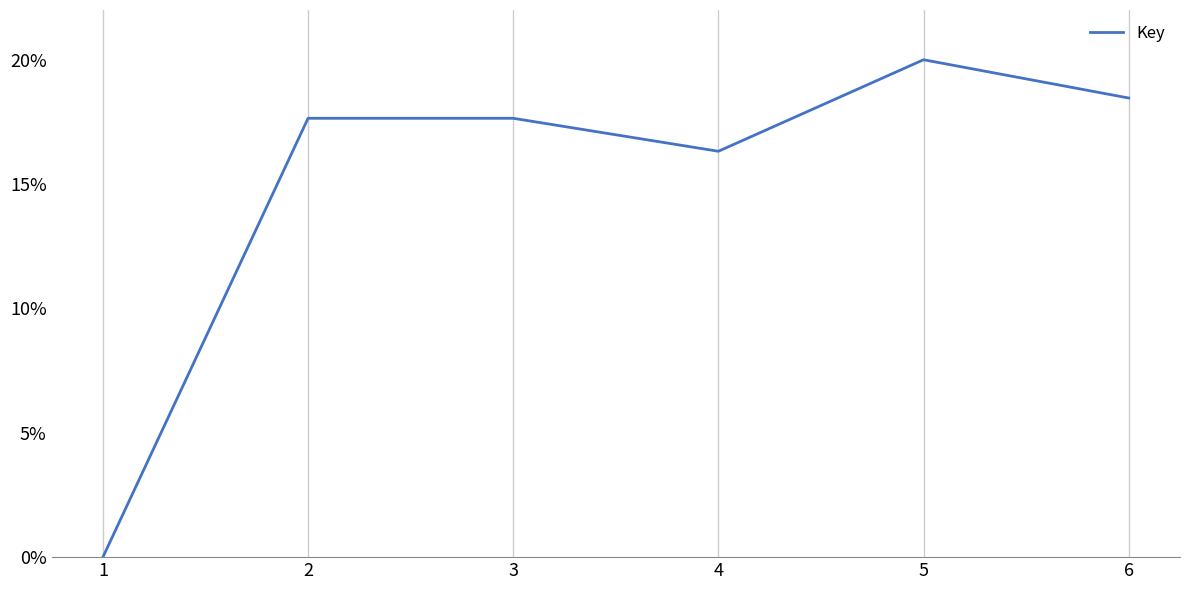

Reading right to left, what are all the values shown in this chart?

0.2	0.2	0.2	0.2	0.2	0.0